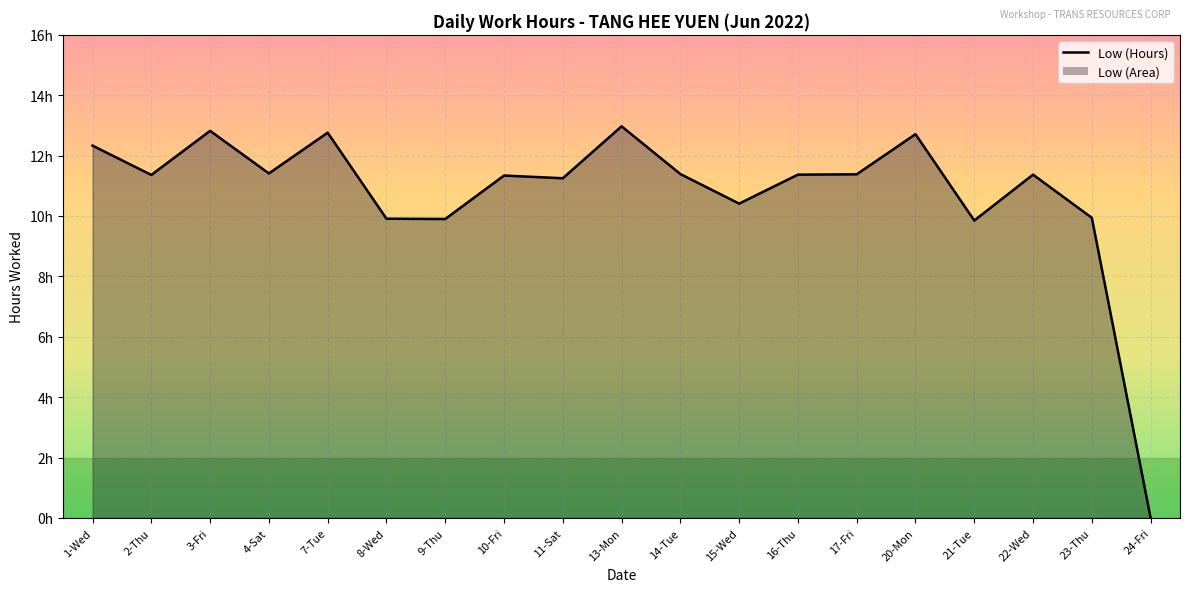

Reading left to right, transcribe all the data shown in this chart.

12.3	11.4	12.8	11.4	12.8	9.9	9.9	11.3	11.2	13.0	11.4	10.4	11.4	11.4	12.7	9.8	11.4	9.9	0.0